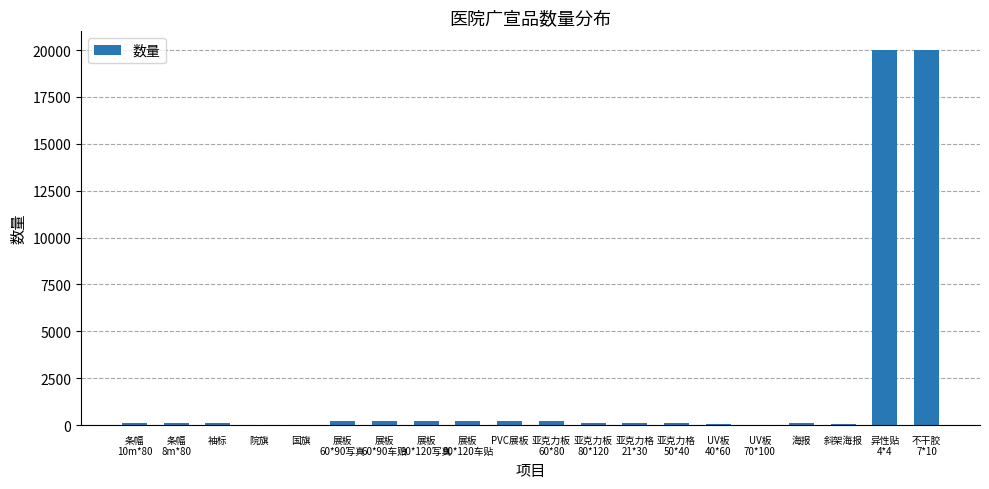

What is the greatest value displayed?

20000